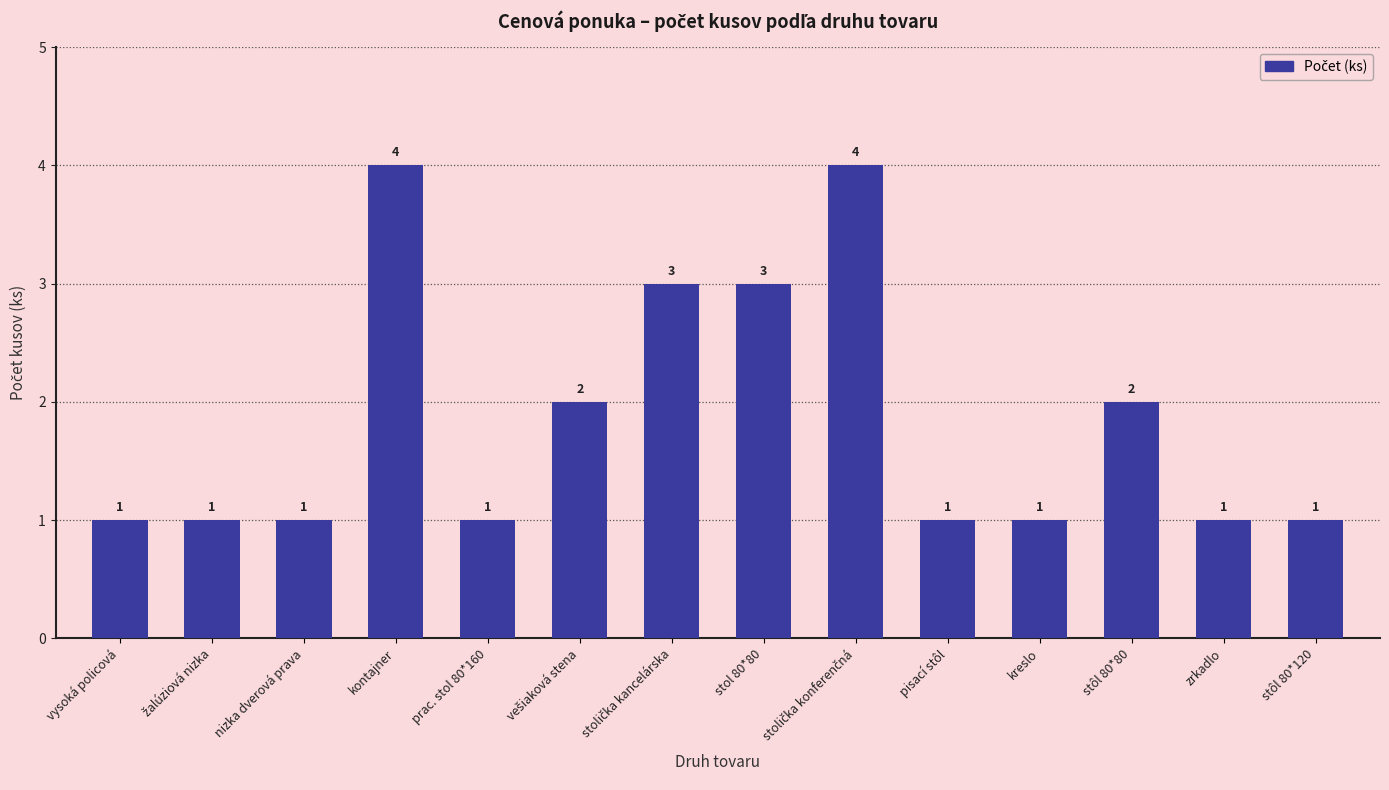

Reading right to left, transcribe all the data shown in this chart.

1	1	2	1	1	4	3	3	2	1	4	1	1	1